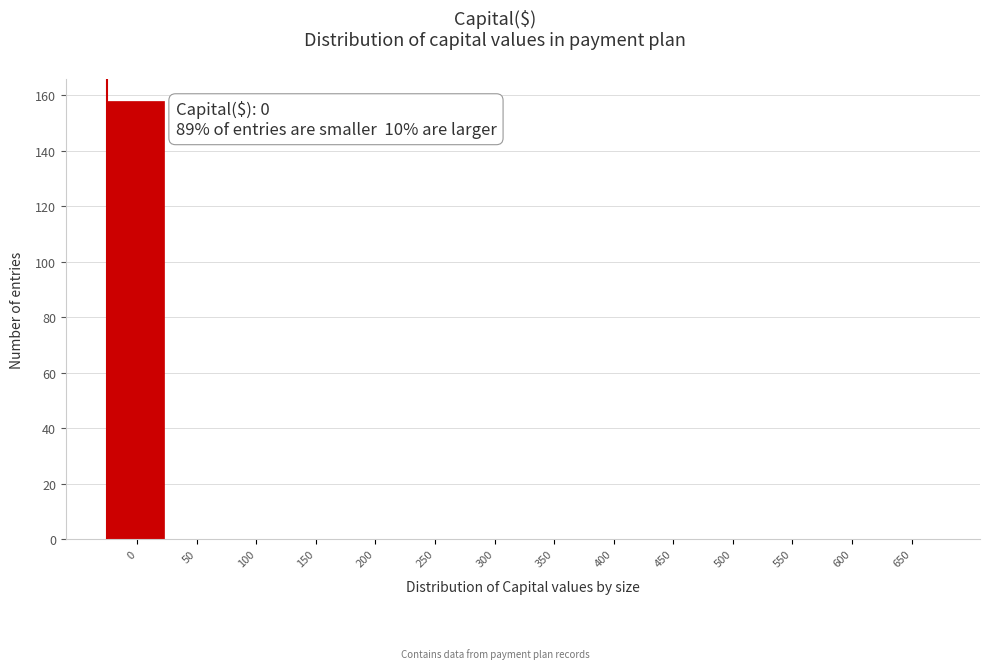

Reading left to right, list all the values displayed in this chart.

0=158	50=0	100=0	150=0	200=0	250=0	300=0	350=0	400=0	450=0	500=0	550=0	600=0	650=0